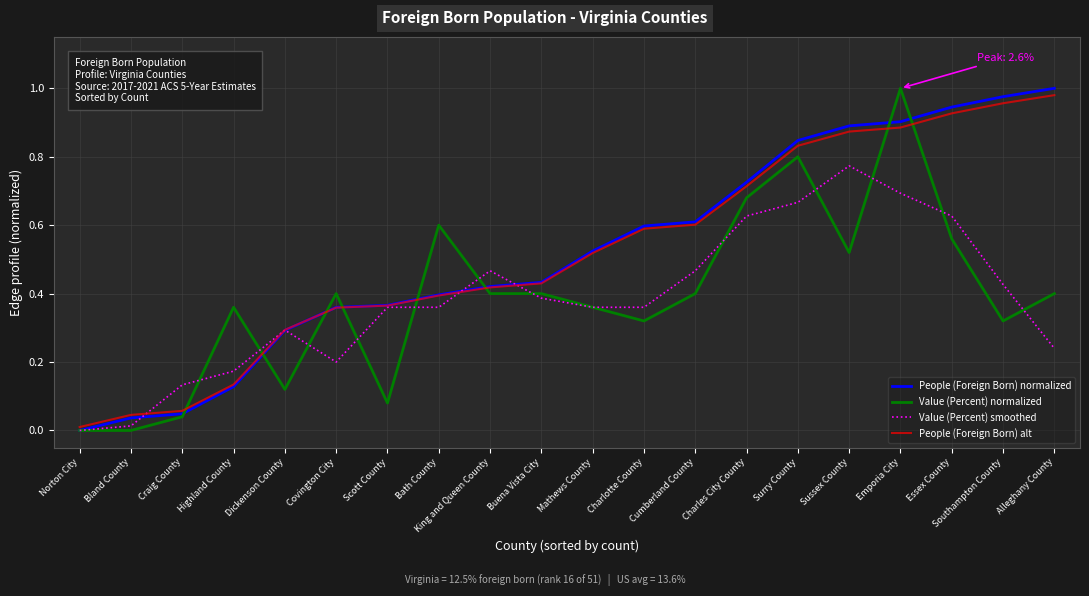

Where is Value (Percent) smoothed nearest to the value 0?

Norton City